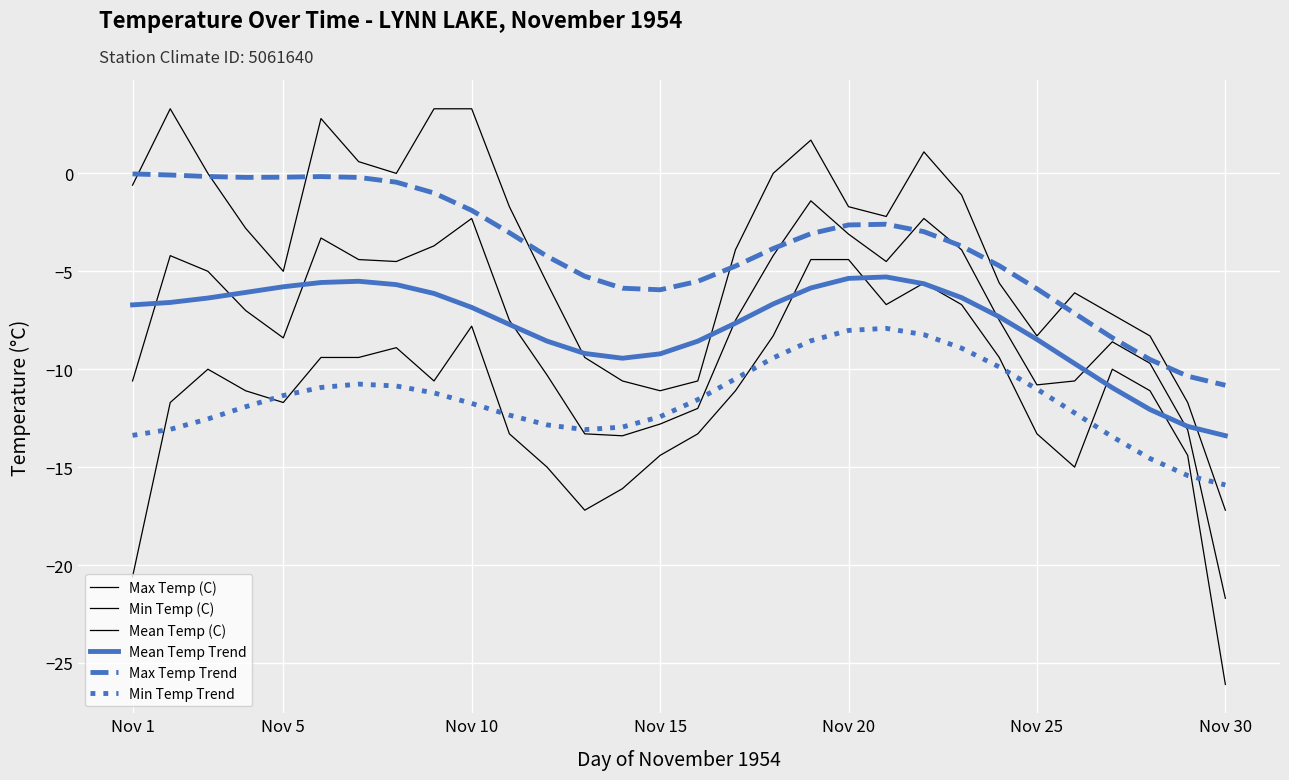

Does the chart display data point markers on the line(s)?

No